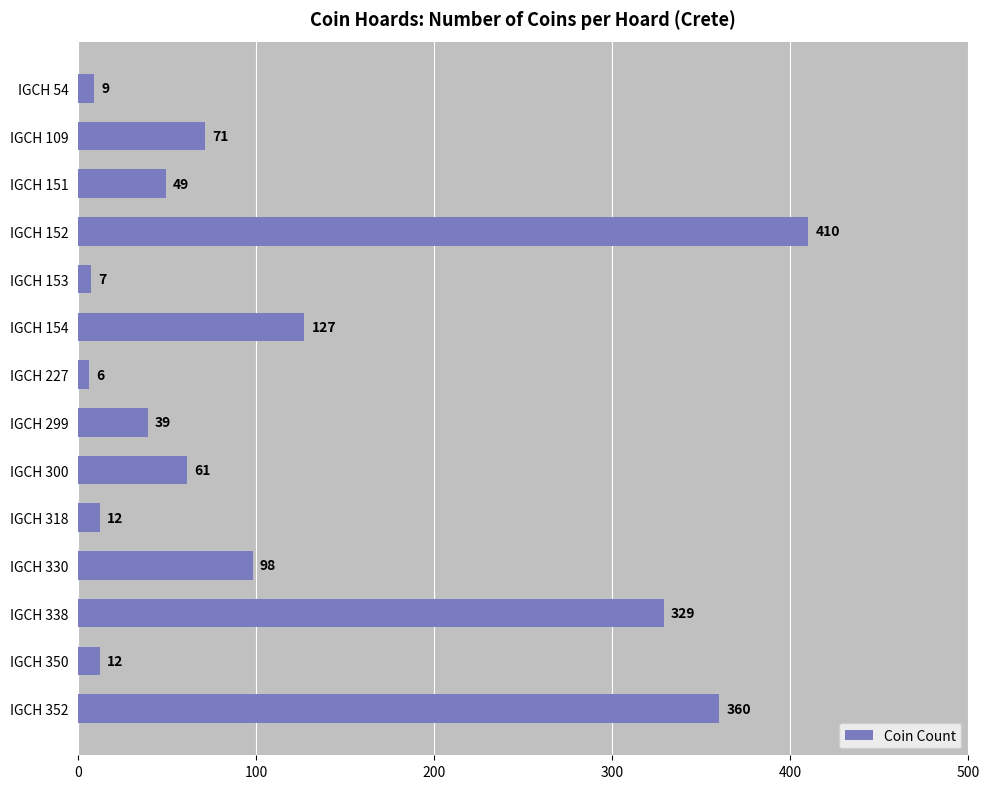

Reading bottom to top, what are all the values shown in this chart?

IGCH 352=360	IGCH 350=12	IGCH 338=329	IGCH 330=98	IGCH 318=12	IGCH 300=61	IGCH 299=39	IGCH 227=6	IGCH 154=127	IGCH 153=7	IGCH 152=410	IGCH 151=49	IGCH 109=71	IGCH 54=9